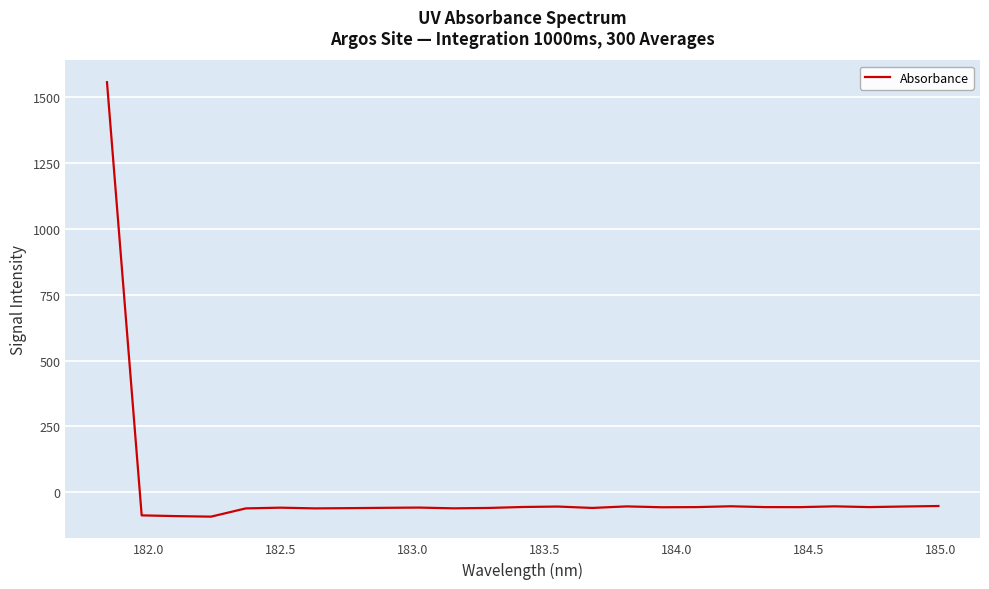

What is the minimum value shown in the chart?

-92.6